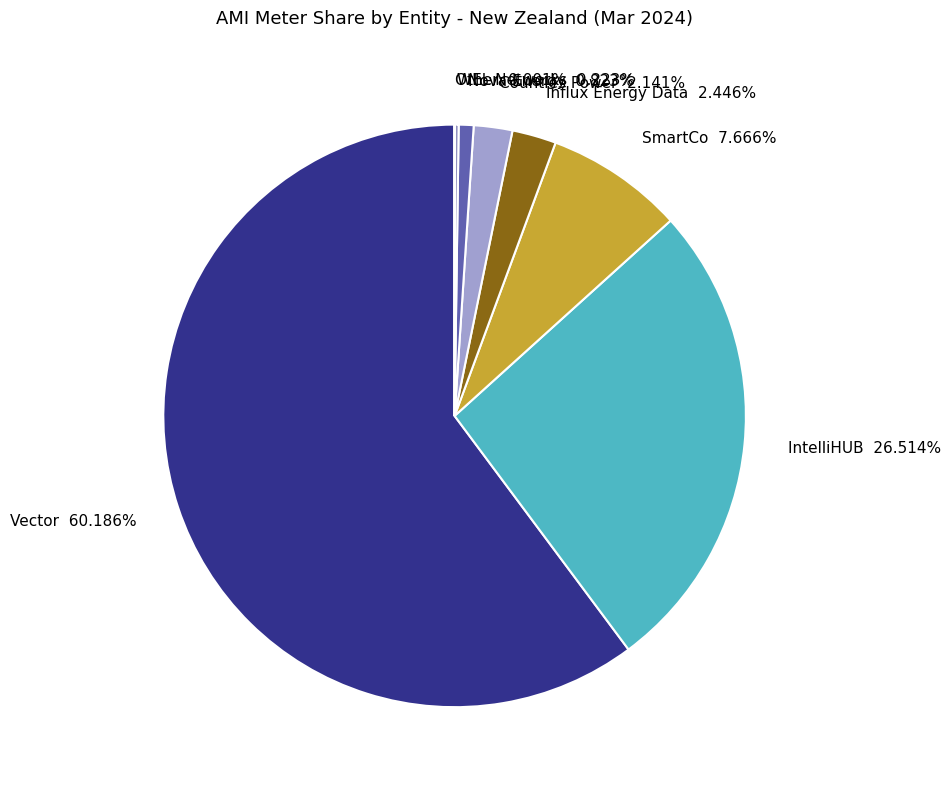

Which slice is the largest?

Vector 60.186%